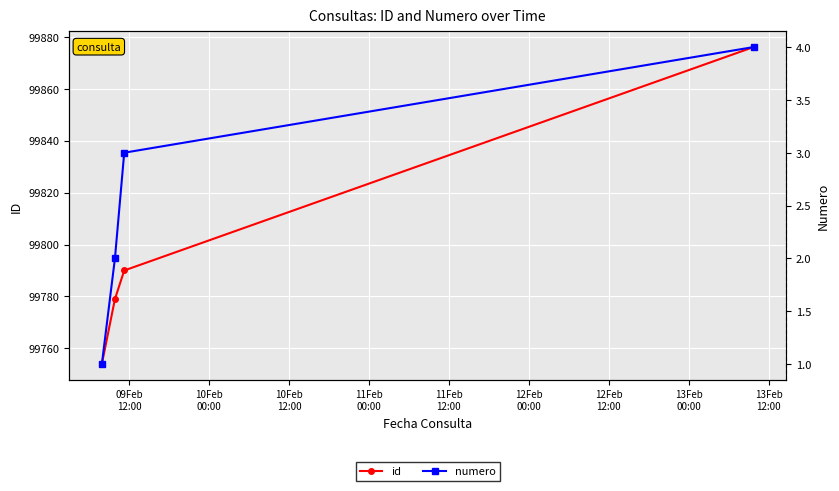

List the series in order of their peak value, lowest first.

numero, id